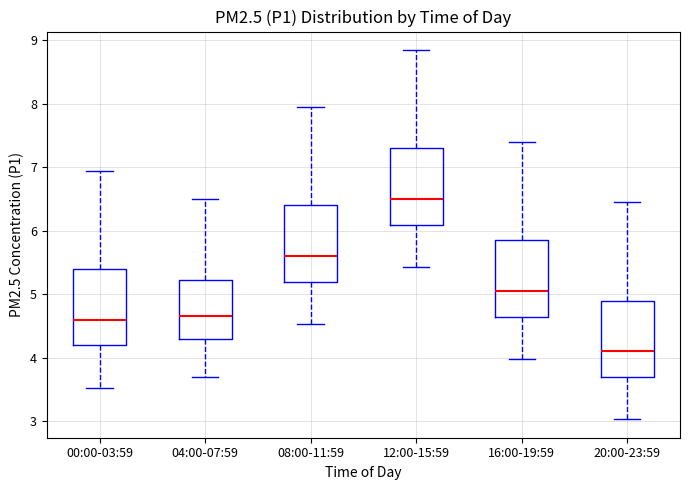

Which box's median line is the highest?

12:00-15:59